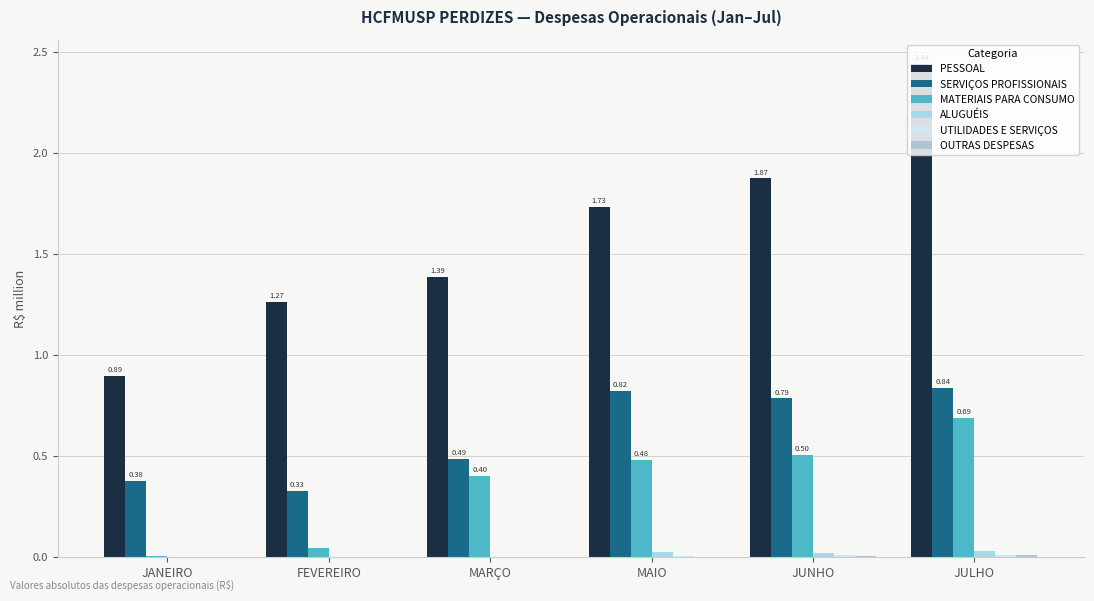

What is the difference between the maximum and minimum values in the PESSOAL series?

1.5